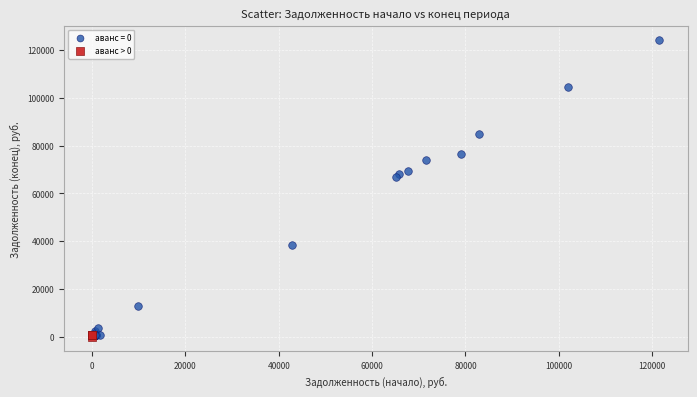

Which series contains the highest Y value?

аванс = 0